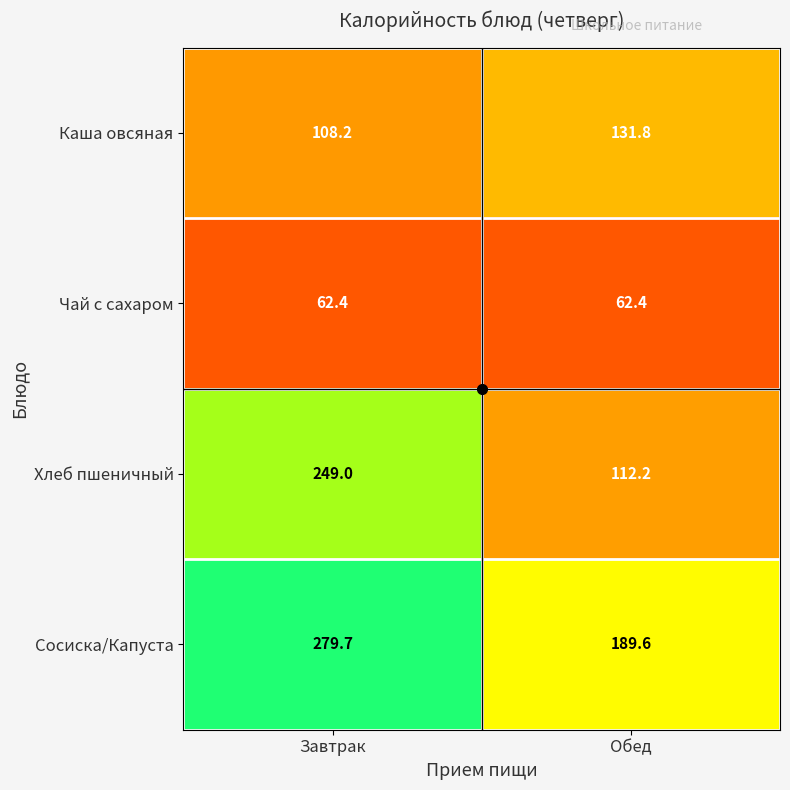

Rank the series at Завтрак from lowest to highest value.

Чай с сахаром, Каша овсяная, Хлеб пшеничный, Сосиска/Капуста